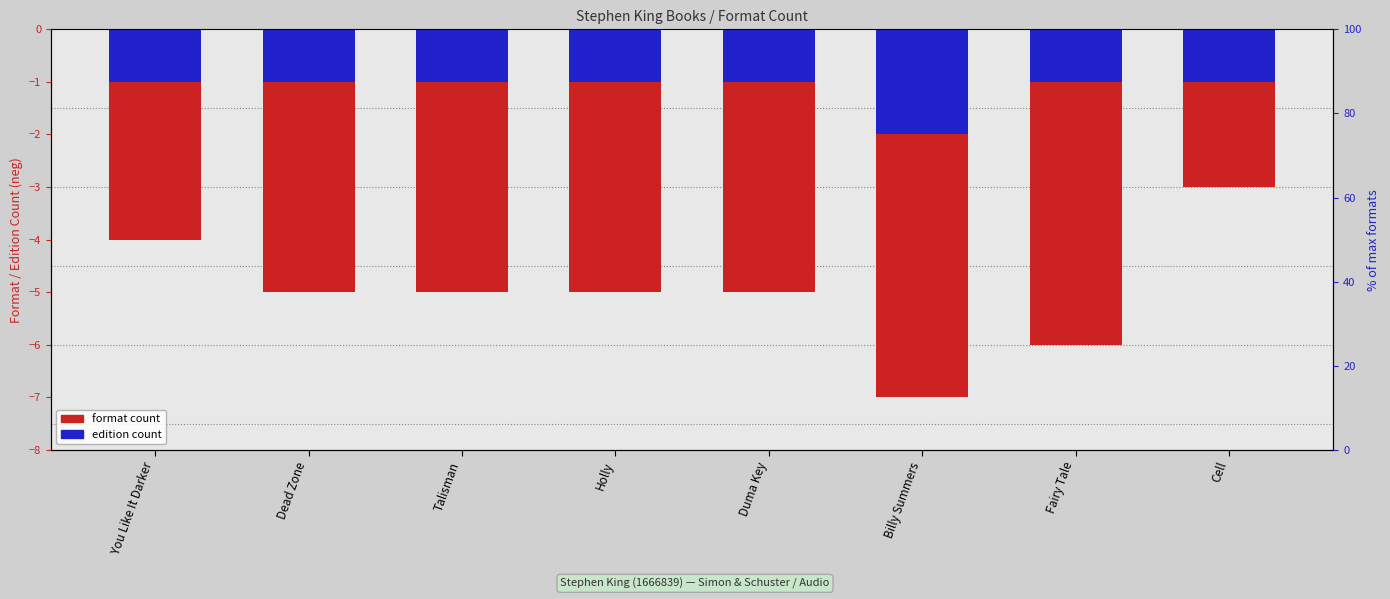

True or false: edition count has a value of -2 at Talisman.

False